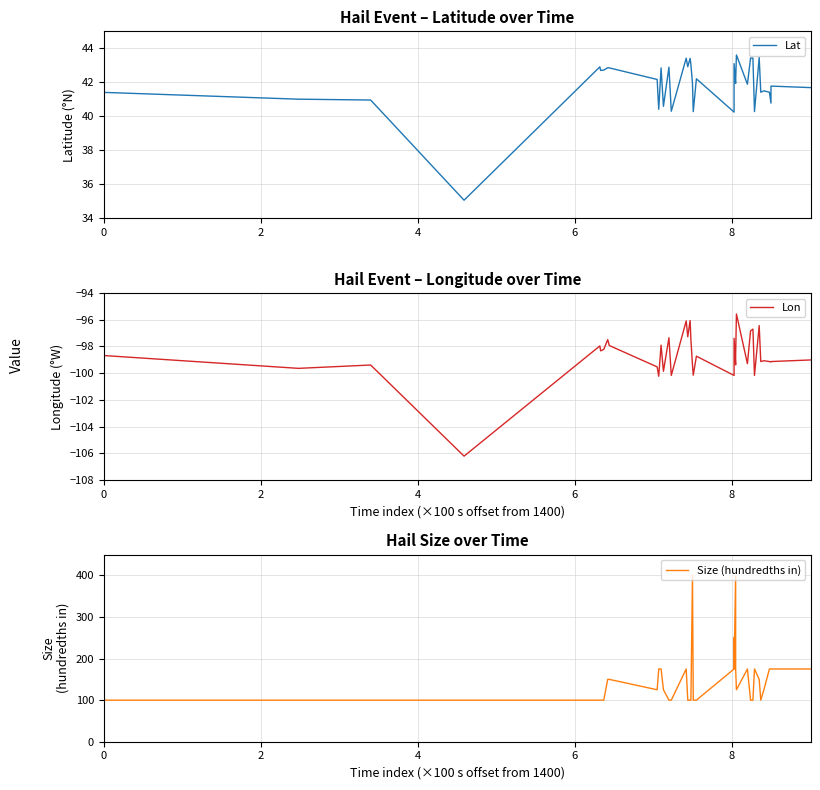

True or false: Size (hundredths in) and Lat cross at least once.

False